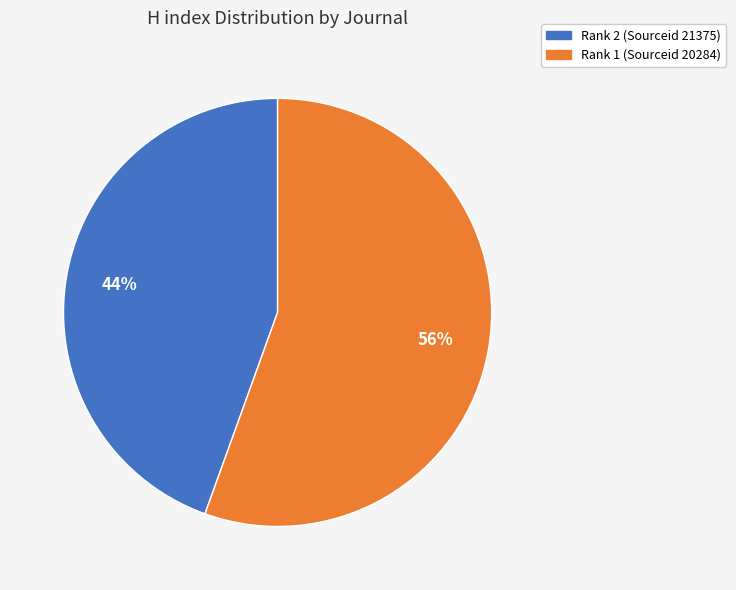

Rank the categories by value from highest to lowest.

Rank 1 (Sourceid 20284), Rank 2 (Sourceid 21375)